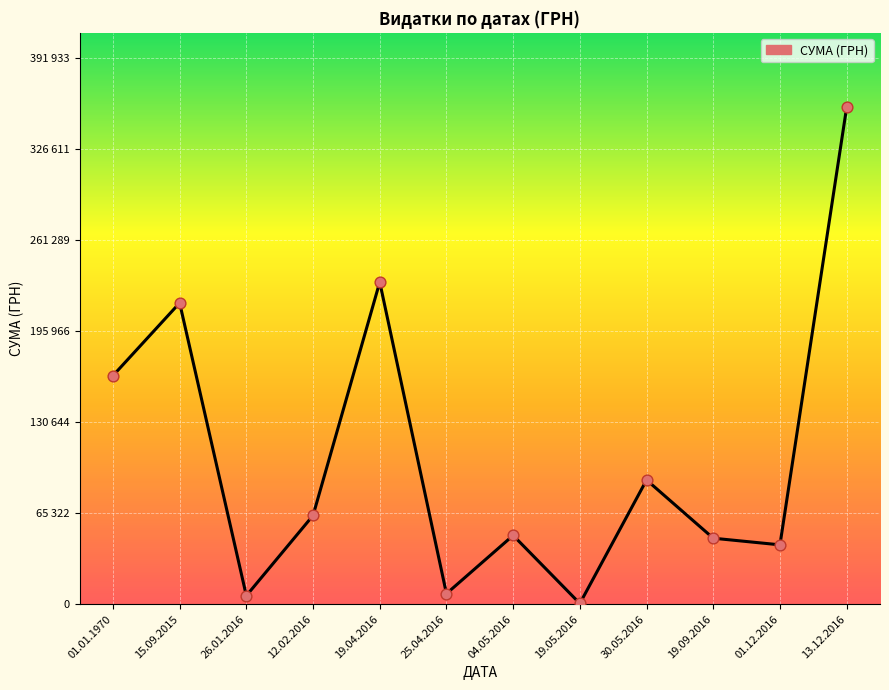

Which has a higher value, 19.04.2016 or 04.05.2016?

19.04.2016